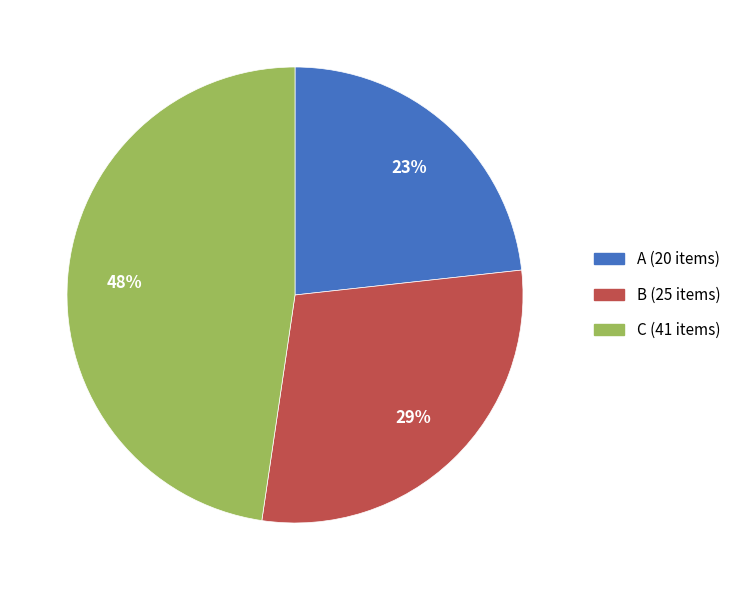

To the nearest percent, what is the average slice percentage?

33%